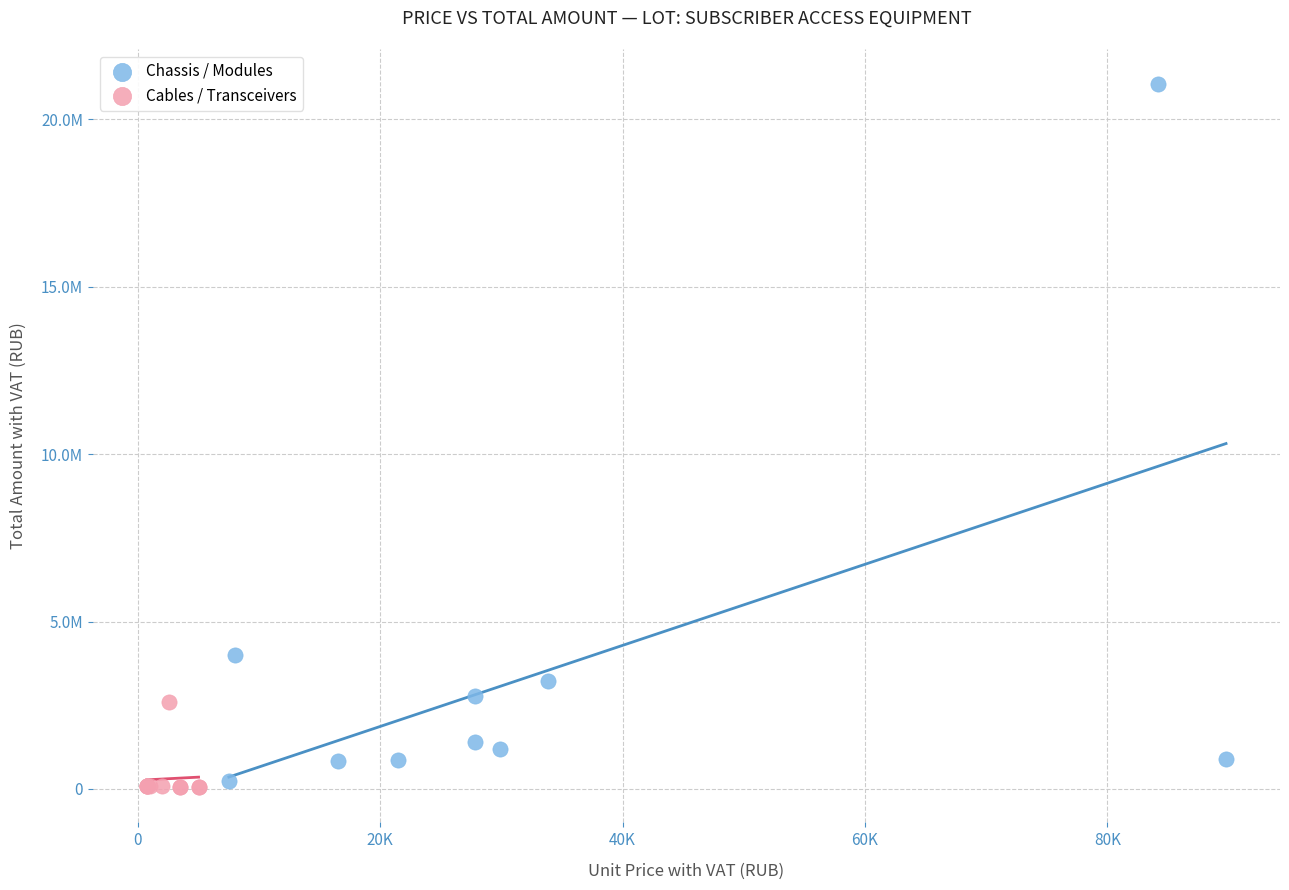

What are all the series names shown in the legend?

Chassis / Modules, Cables / Transceivers